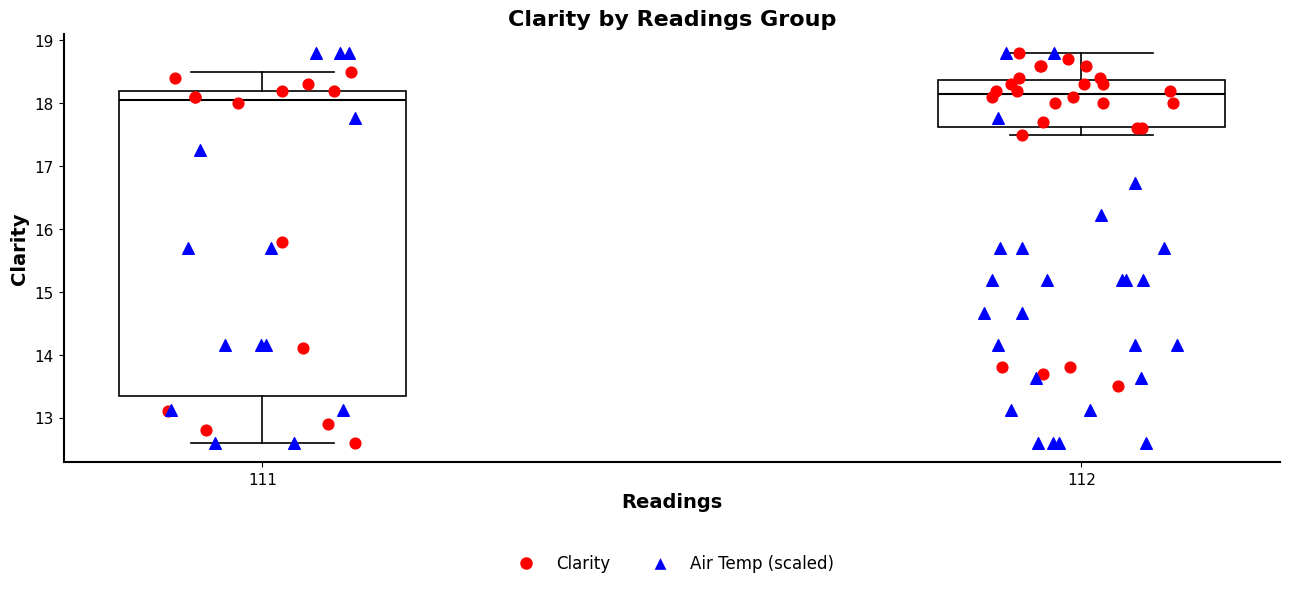

Reading left to right, read every box against the y-axis: the position of its median line, the range the box covers, and the ends of its whiskers. The values are not printed on the chart, so give them approximately, as read against the axis.

111: median 18.1, box 13.4 to 18.2, whiskers 12.6 to 18.5
112: median 18.2, box 17.6 to 18.4, whiskers 17.5 to 18.8